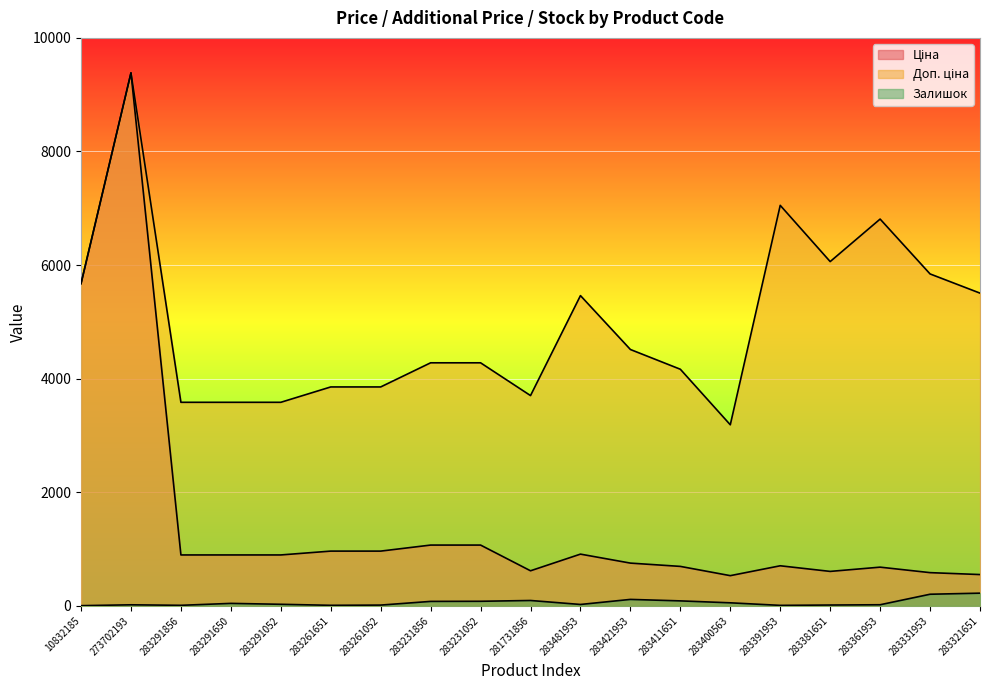

Count the number of data series in this chart.

3